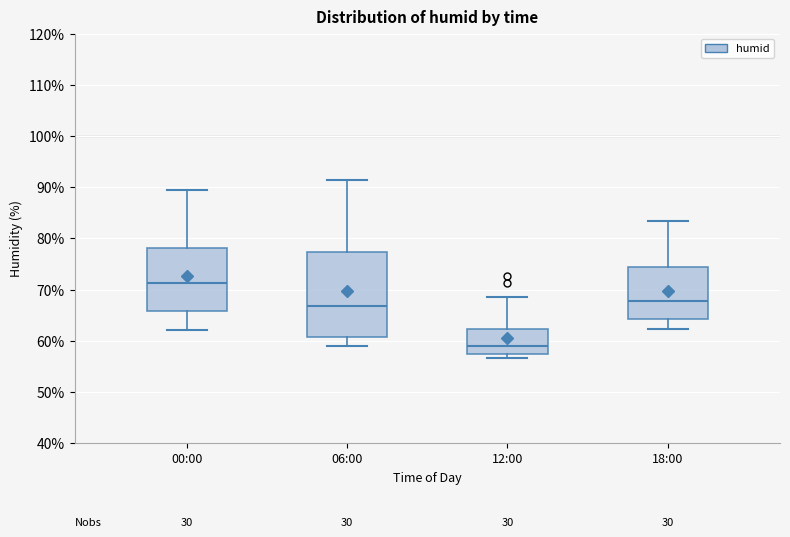

Which box's median line is the lowest?

12:00